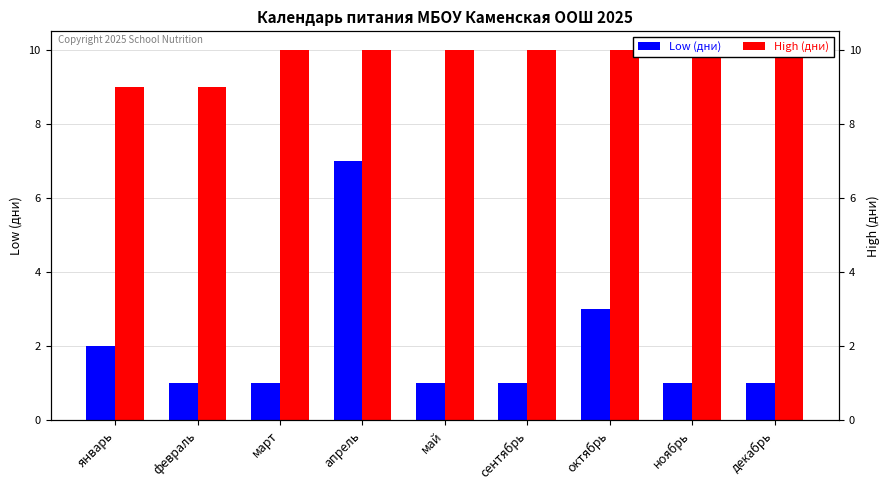

What position from the right is февраль?

8